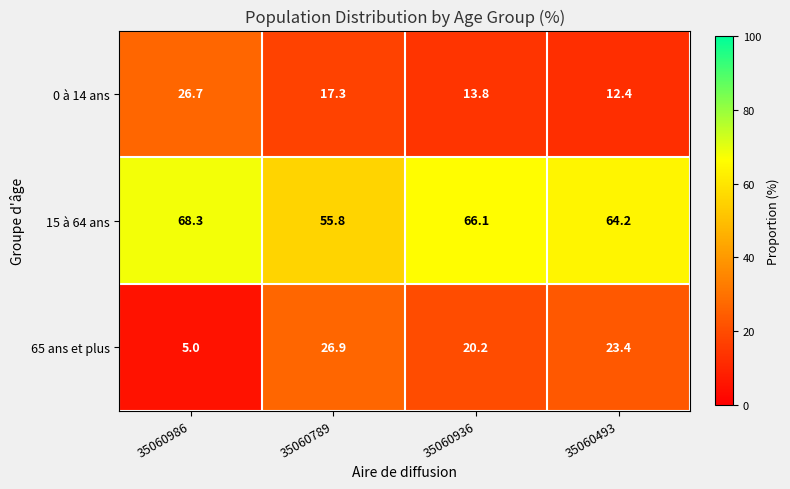

Rank the series at 35060789 from highest to lowest value.

15 à 64 ans, 65 ans et plus, 0 à 14 ans